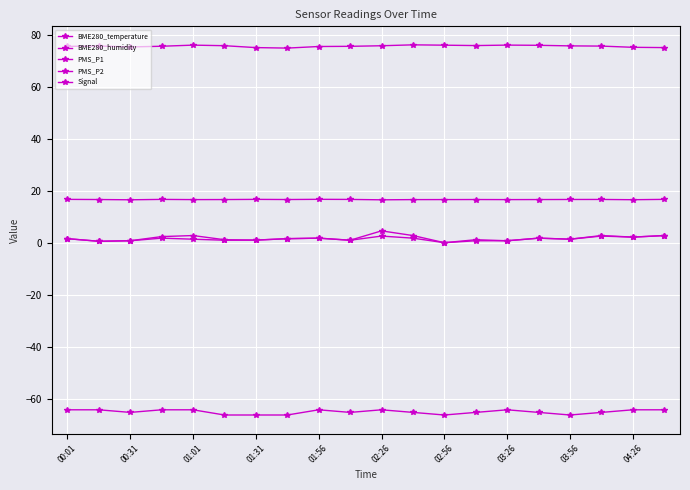

What is the sum of all PMS_P1 values?

39.3